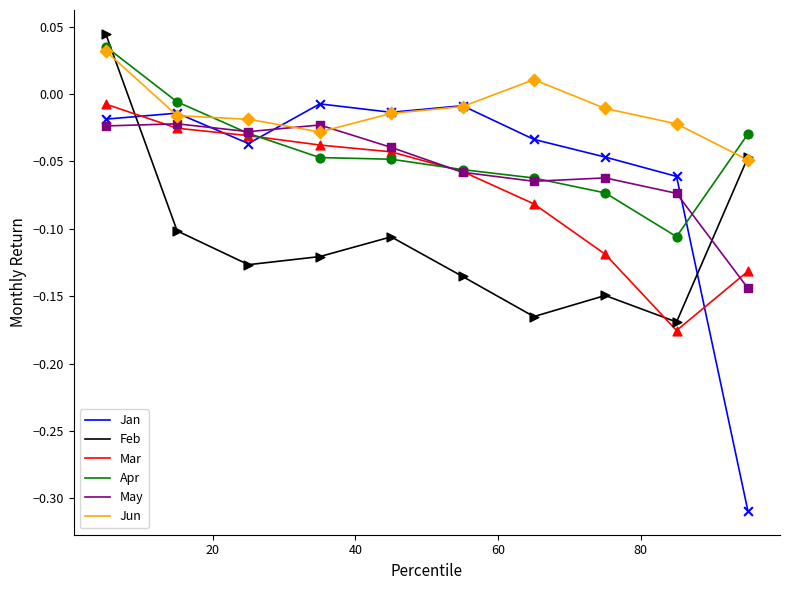

Which series has the largest total across all categories?

Jun